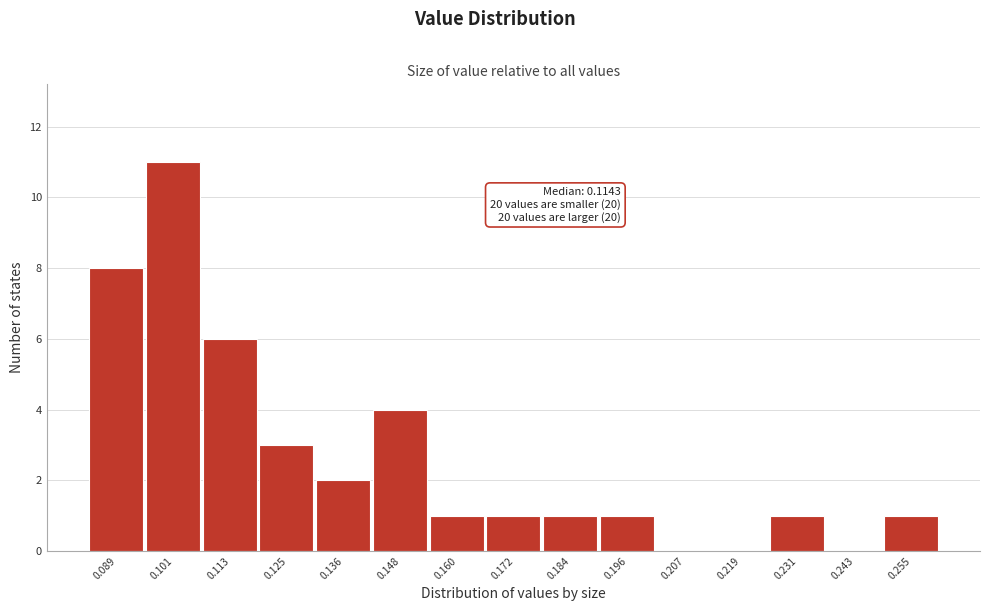

Reading left to right, extract all data points from this chart.

0.089=8	0.101=11	0.113=6	0.125=3	0.136=2	0.148=4	0.160=1	0.172=1	0.184=1	0.196=1	0.207=0	0.219=0	0.231=1	0.243=0	0.255=1